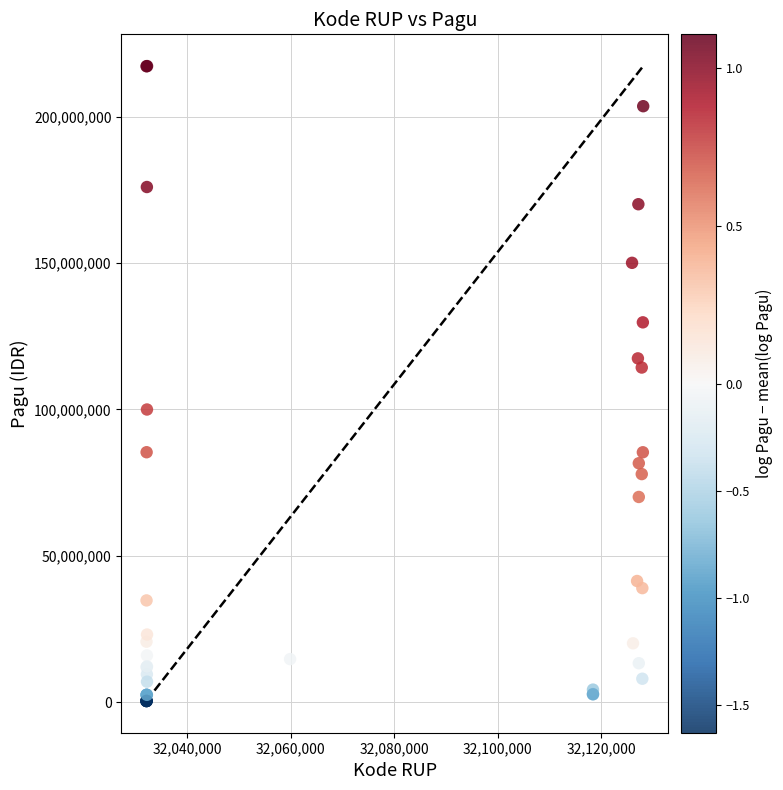

What Y value in the scatter plot is closest to 108830000?

114296000